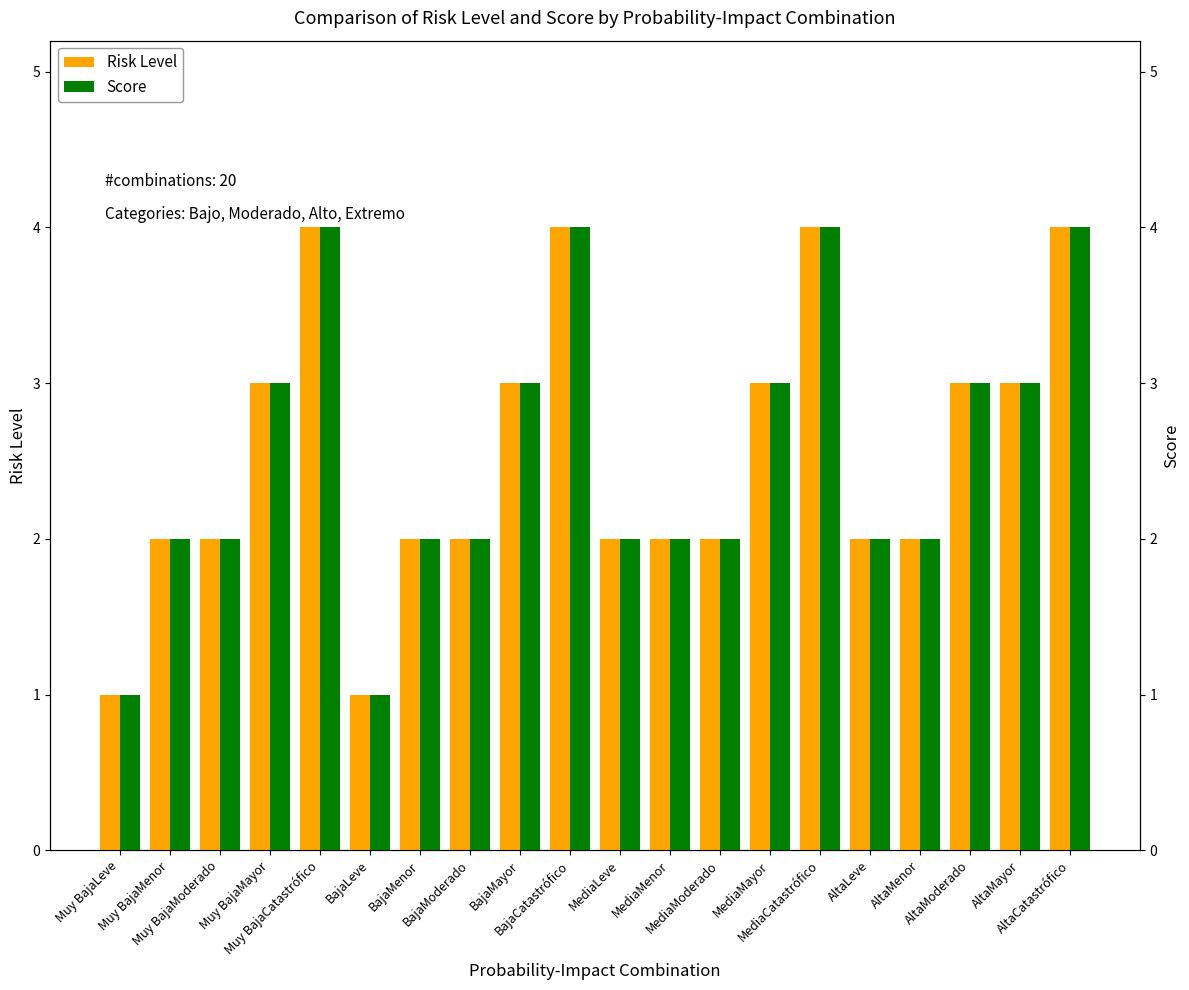

The Risk Level series shows 3 at BajaMayor. True or false?

True